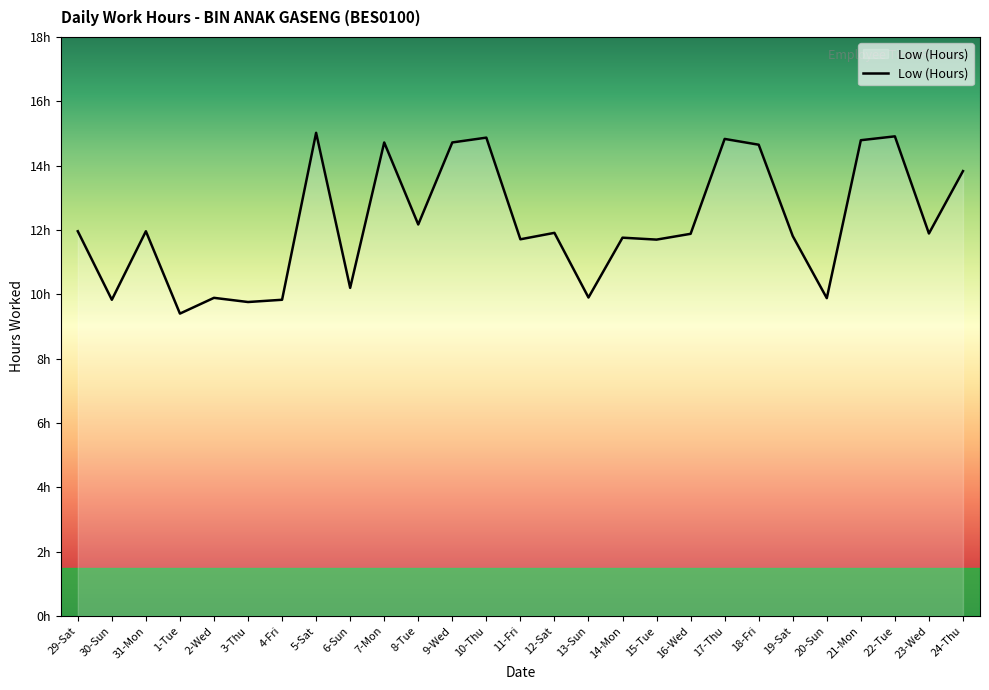

Where does the data first go above 11?

29-Sat